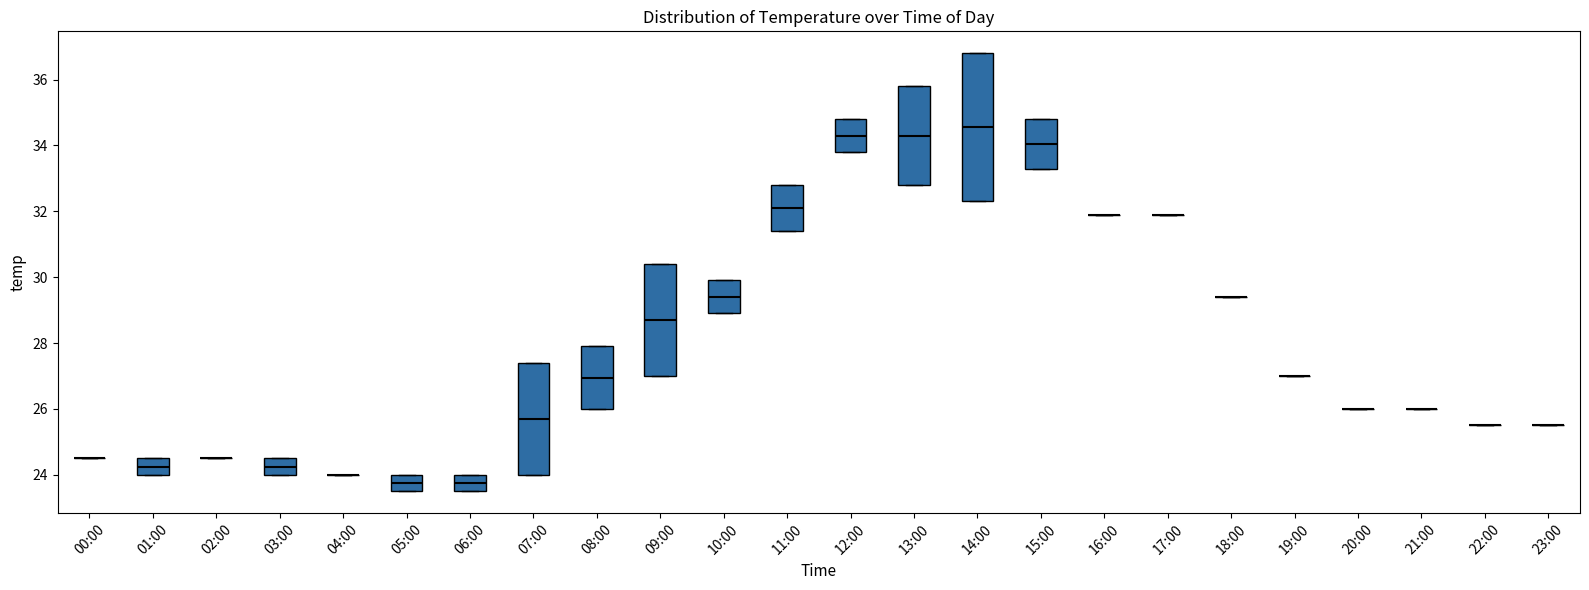

Where does the median line of the box for 06:00 sit on the y-axis? The values are not printed on the chart, so give them approximately, as read against the axis.

23.8